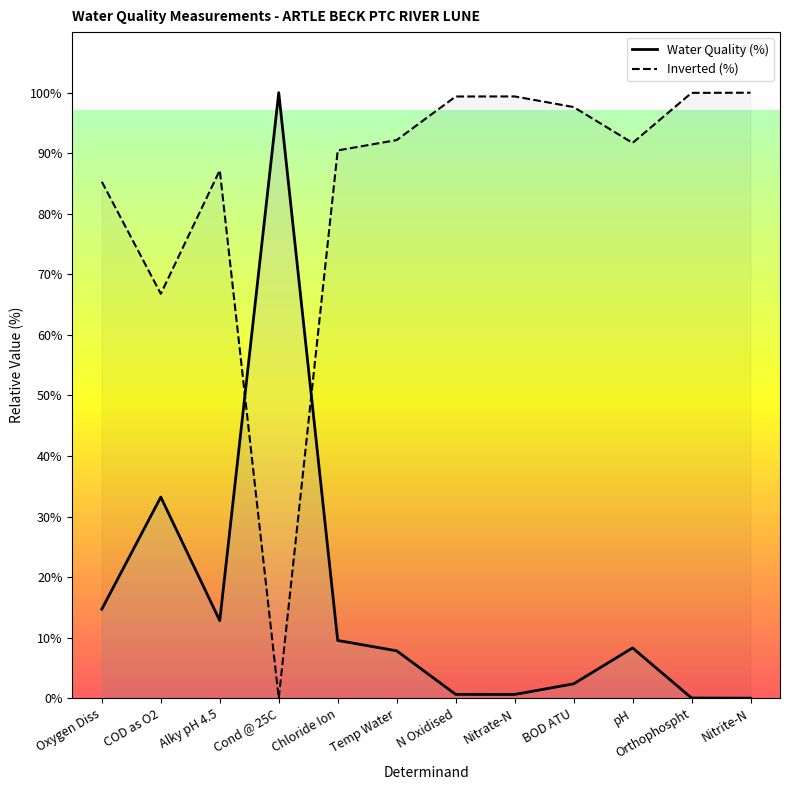

At which category does Water Quality (%) reach its first local peak?

COD as O2